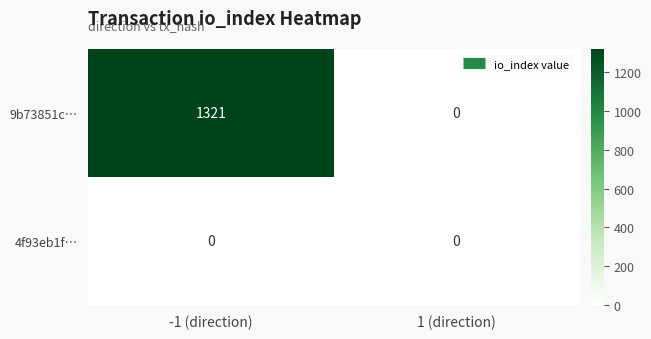

At which category is the sum across all series the highest?

-1 (direction)